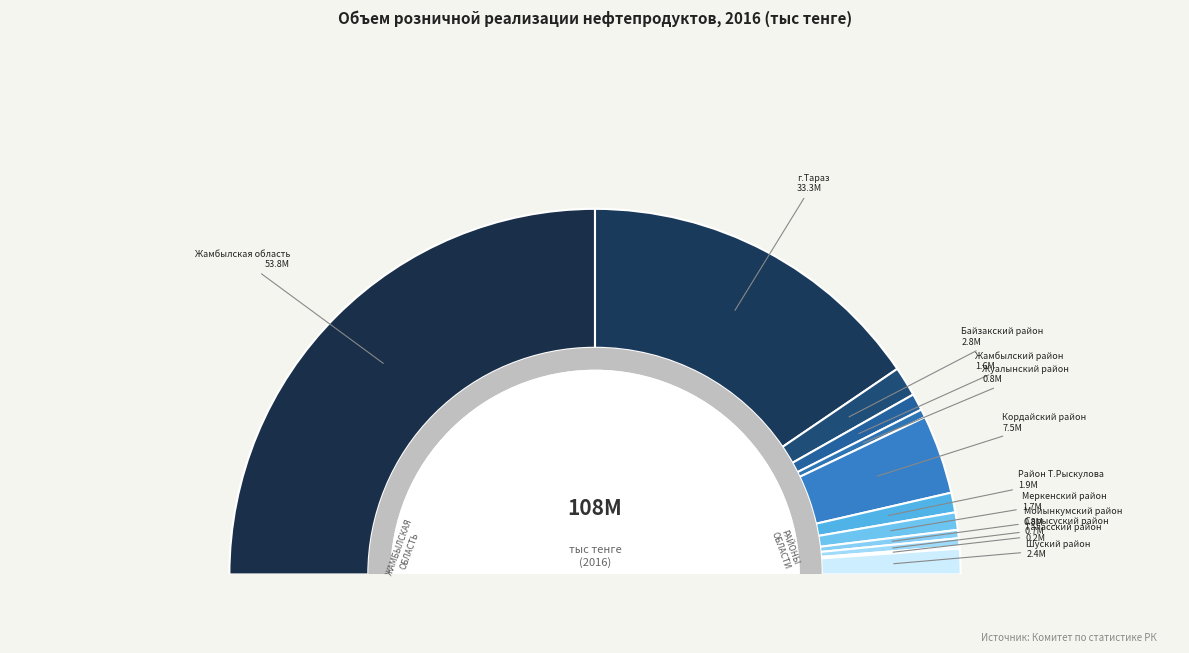

What percentage is NOT represented by Район Т.Рыскулова?

98.3%